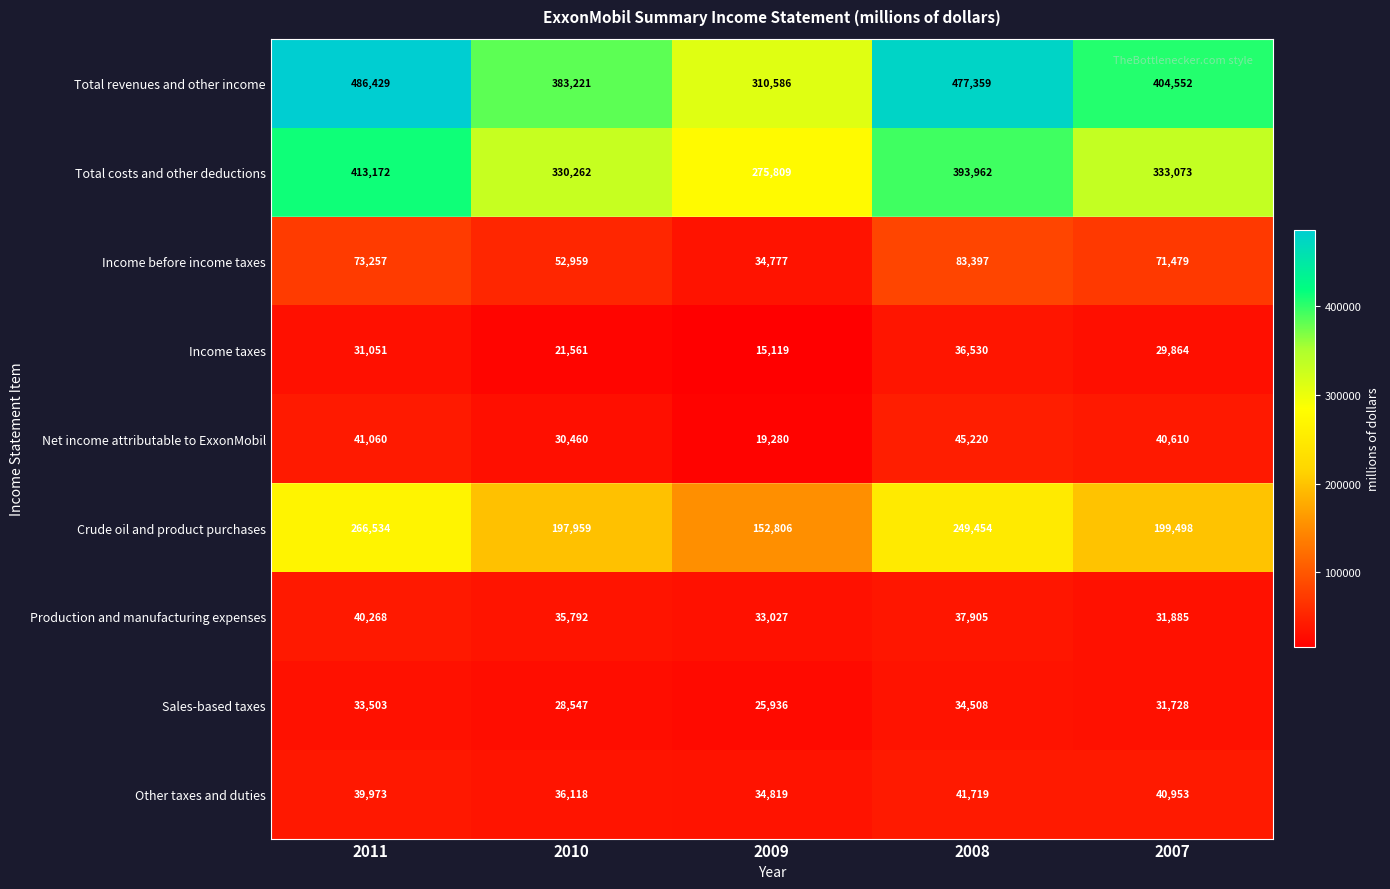

The value of Production and manufacturing expenses at 2009 is 33027. True or false?

True